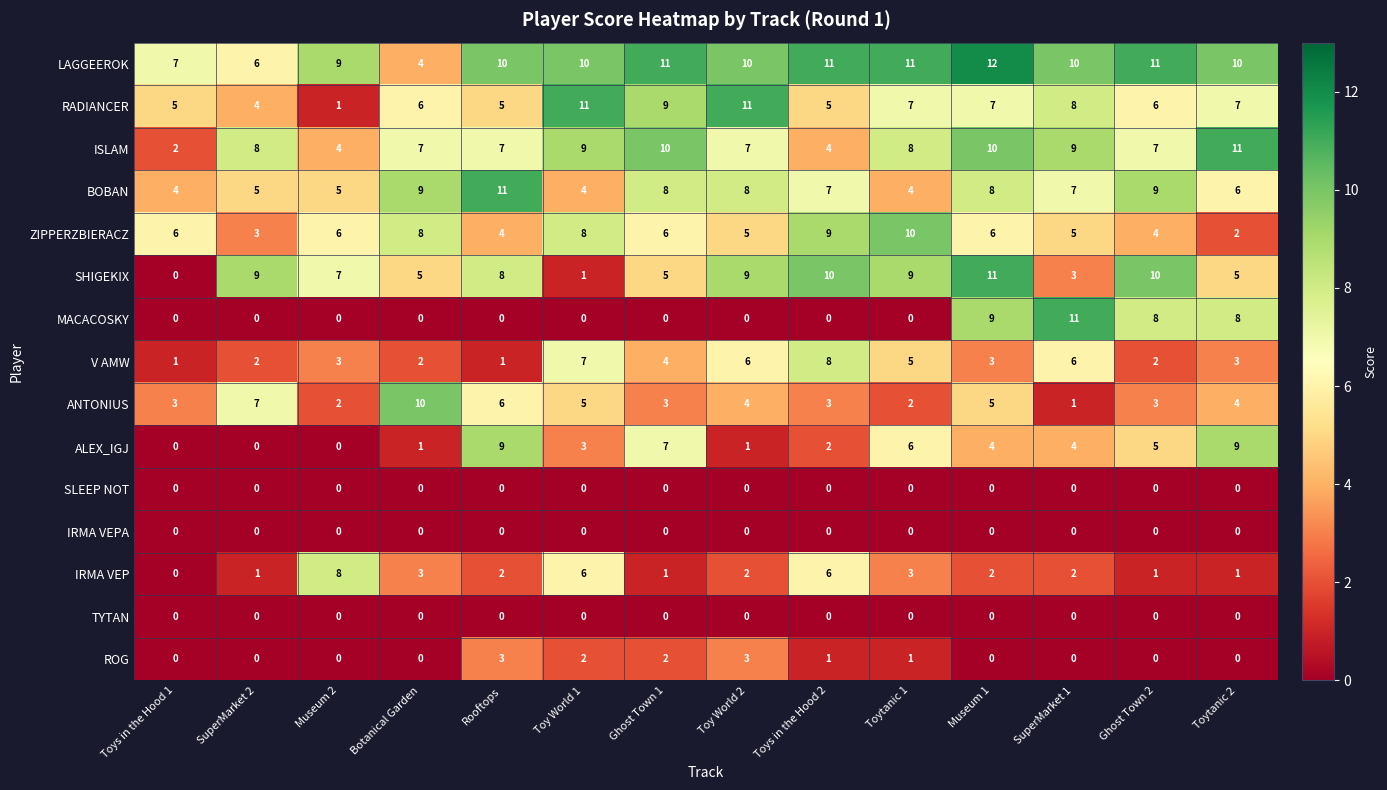

What is the maximum value shown in the chart?

12